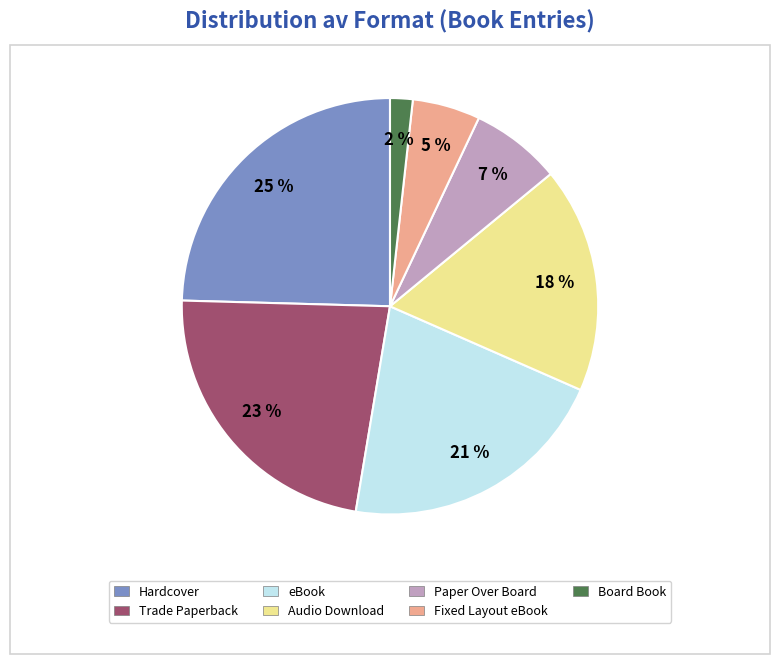

What is the largest slice in the pie chart?

Hardcover